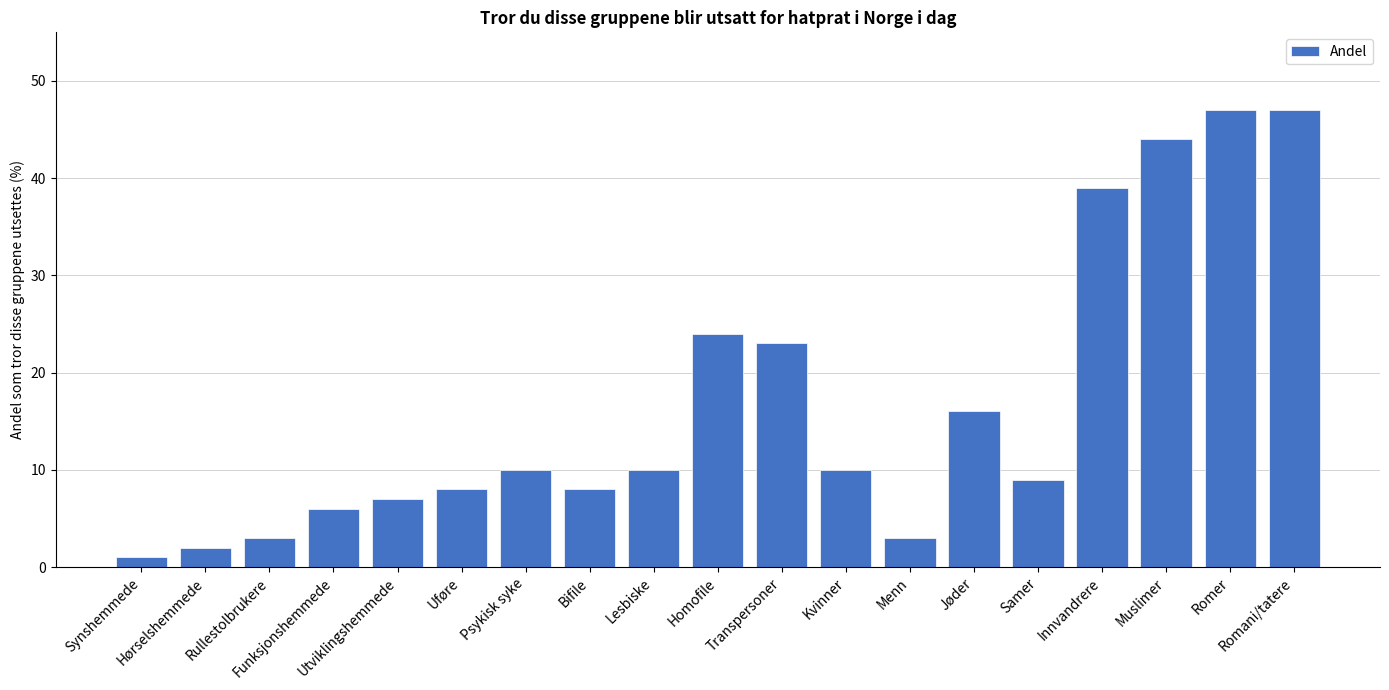

What is the change in value from Funksjonshemmede to Transpersoner?

+17